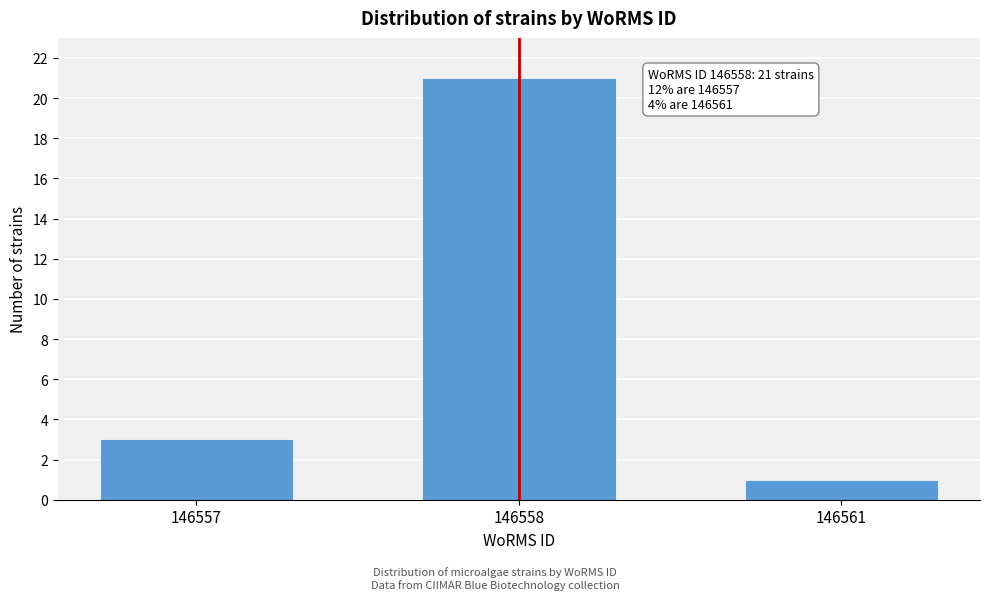

Reading left to right, extract all data points from this chart.

146557=3	146558=21	146561=1